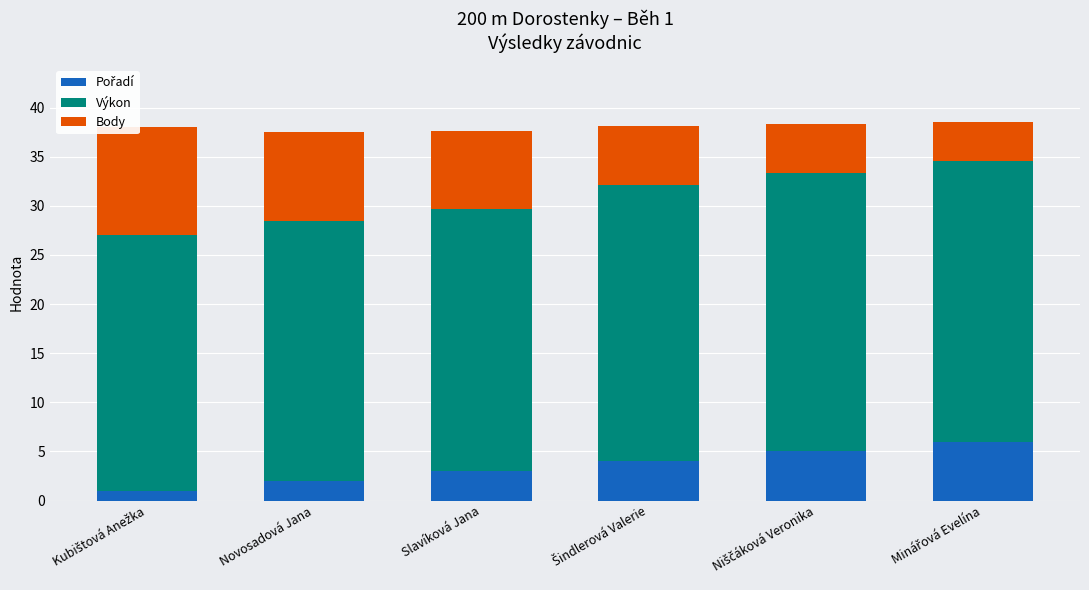

What is the difference between the maximum and minimum values in the Pořadí series?

5.0